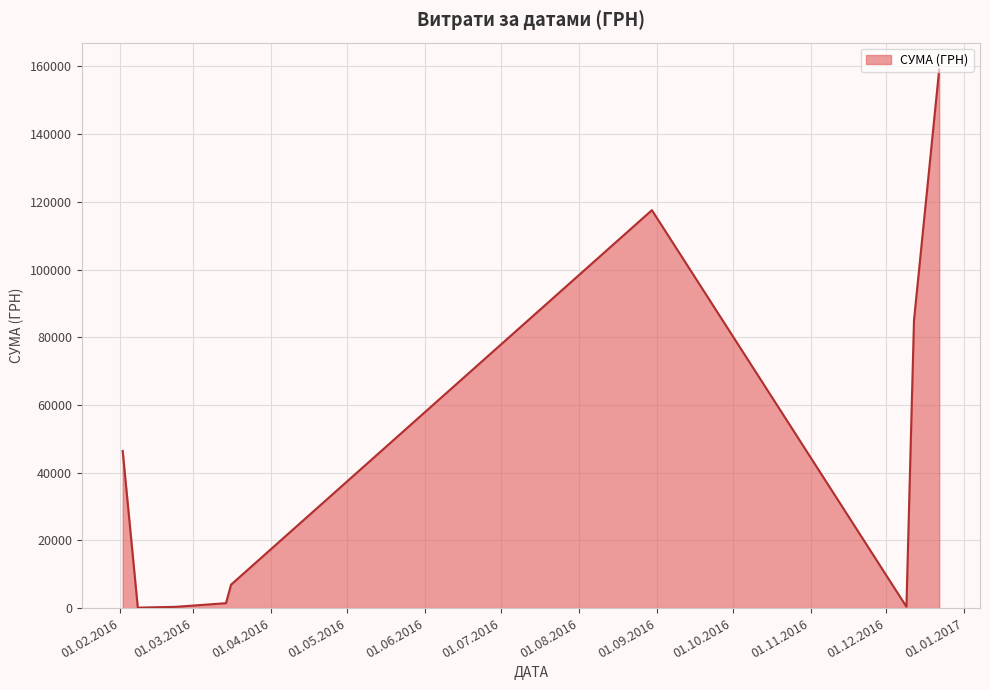

What is the difference between the maximum and minimum values?

158959.7